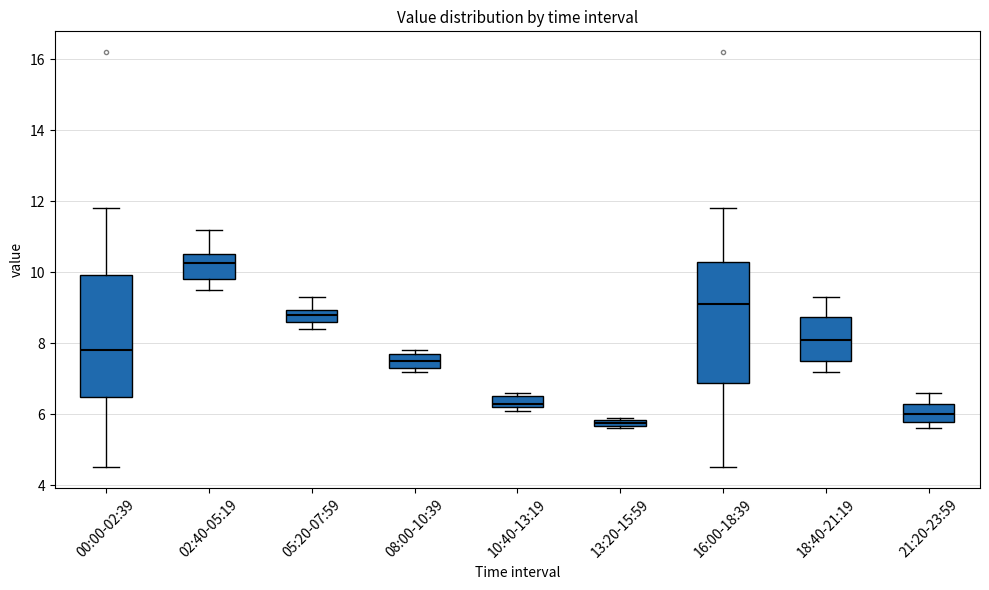

Which box has the lowest median line?

13:20-15:59